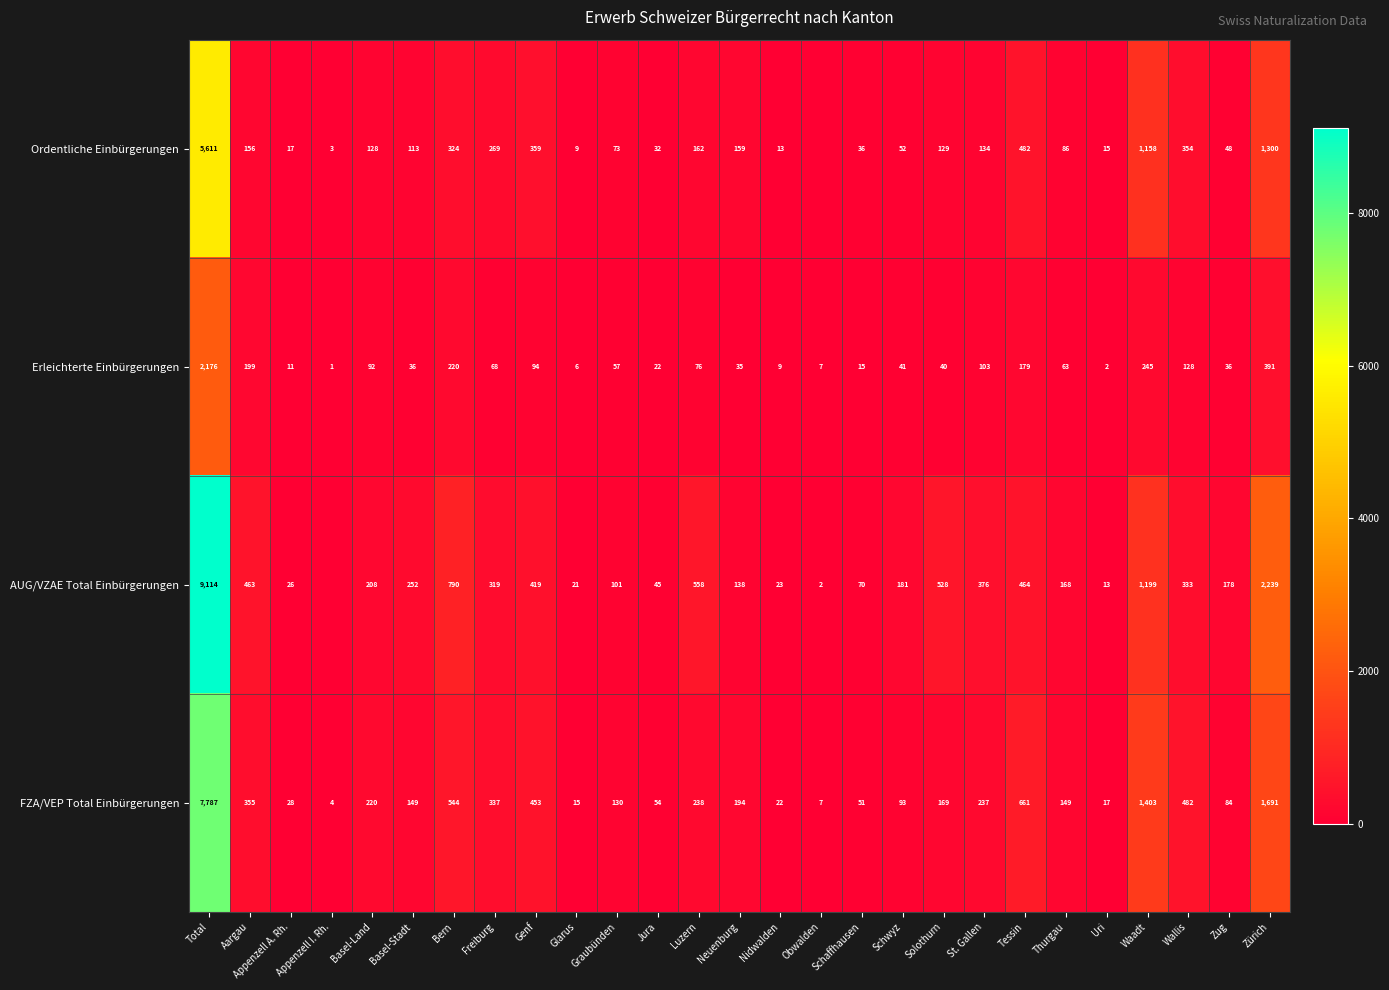

What is the difference between the second highest and minimum values in the Erleichterte Einbürgerungen series?

390